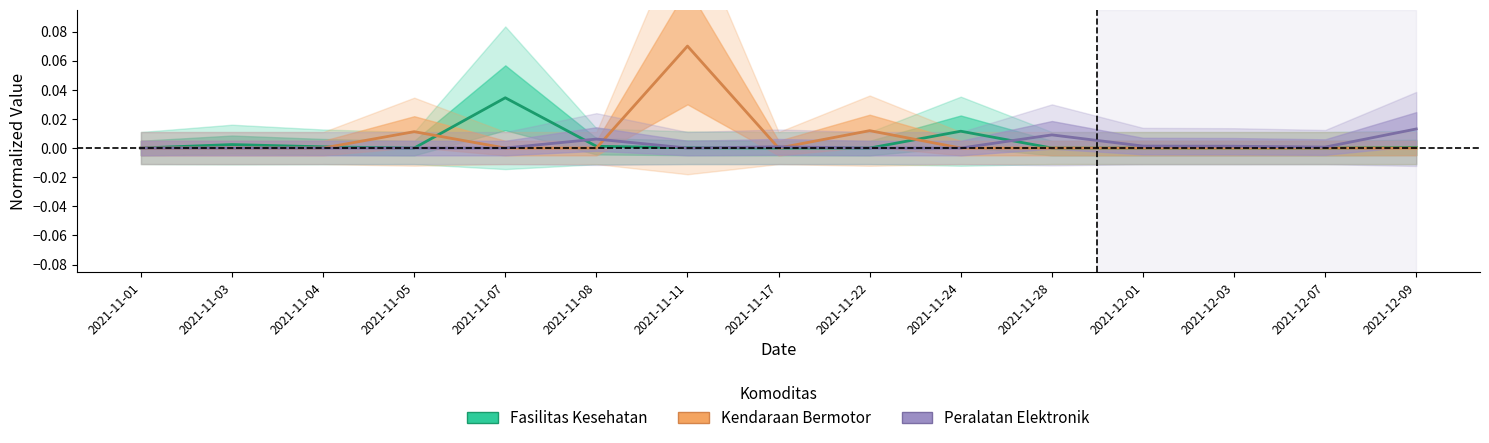

Count the Kendaraan Bermotor values in the range 0 to 1.

15